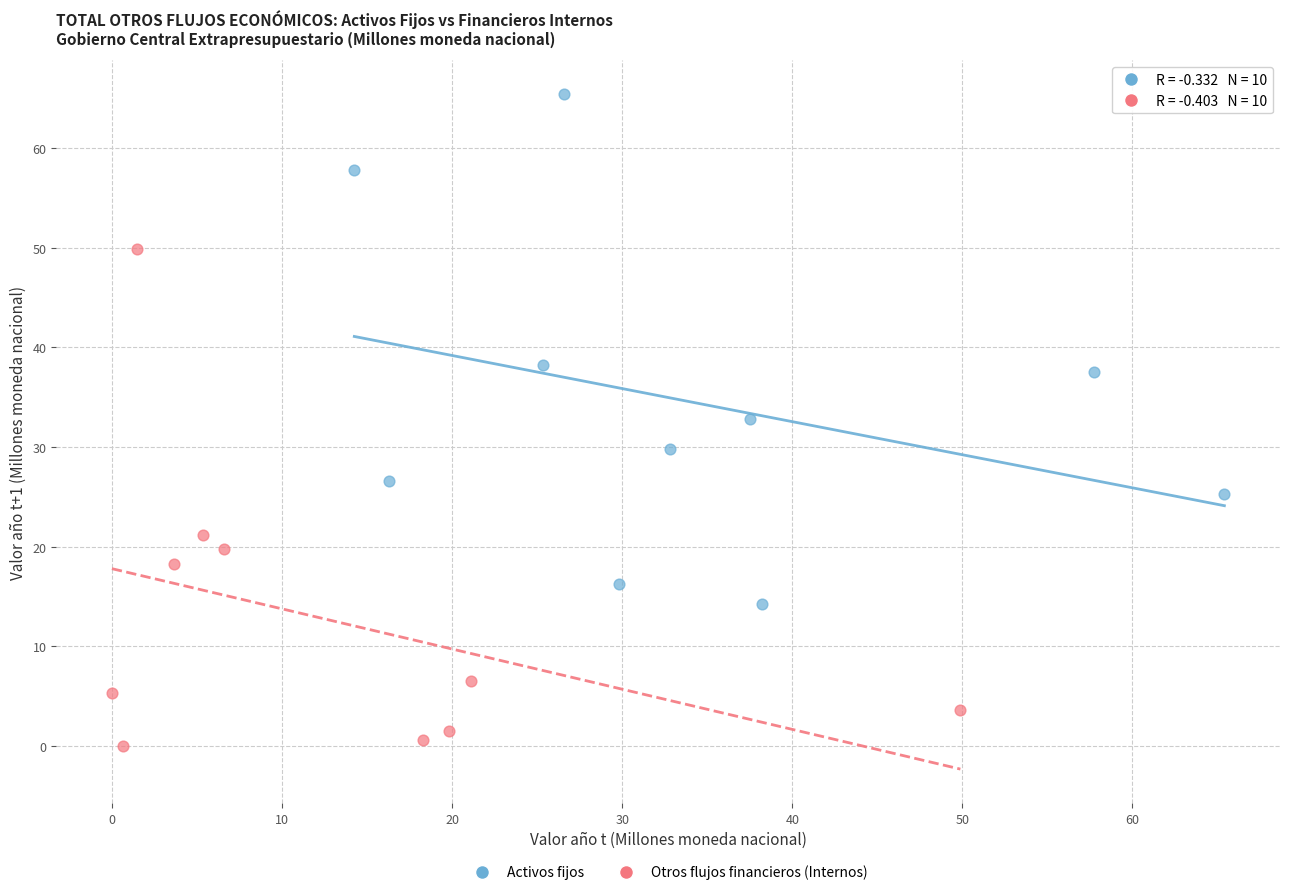

Which series reaches the maximum Y coordinate?

Activos fijos